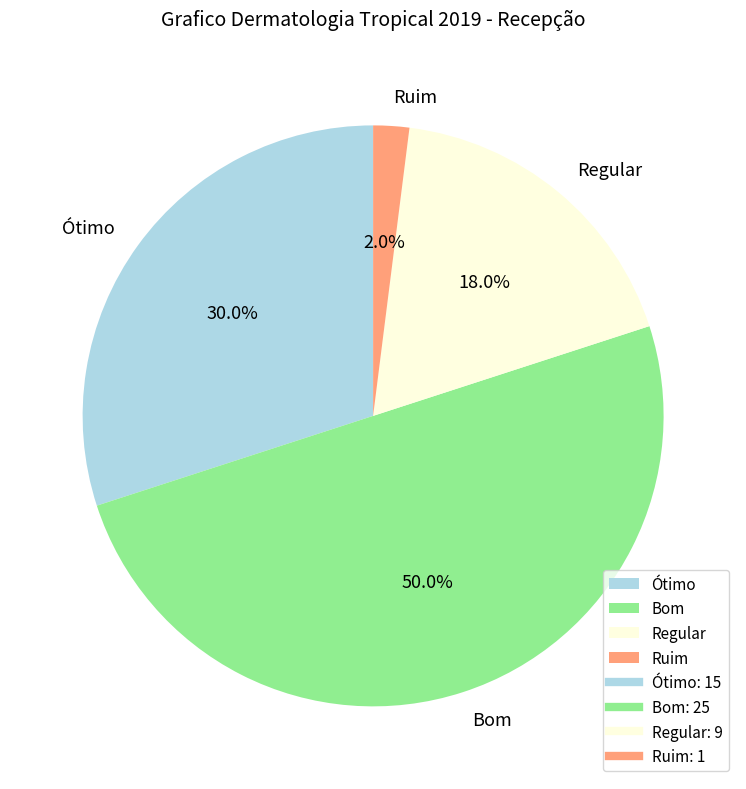

What percentage is the Ruim slice, to the nearest percent?

2%